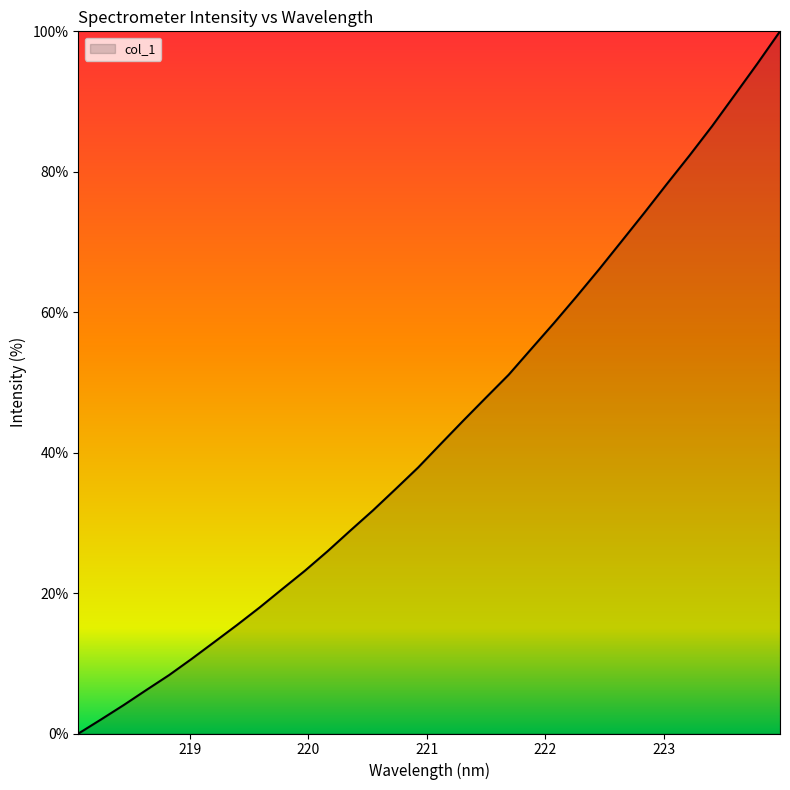

What is the difference between the maximum and minimum values?

100.0